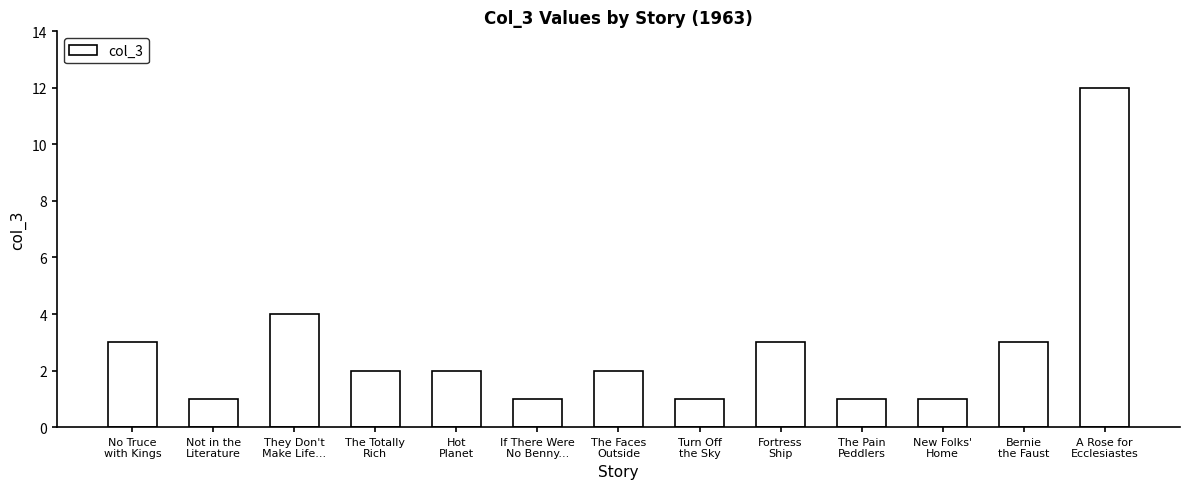

What is the label of the 8th bar from the left?

Turn Off
the Sky